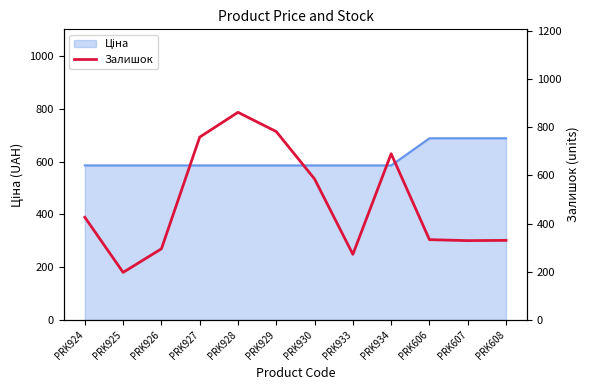

Is it true that the value at PRK930 is 345?

False